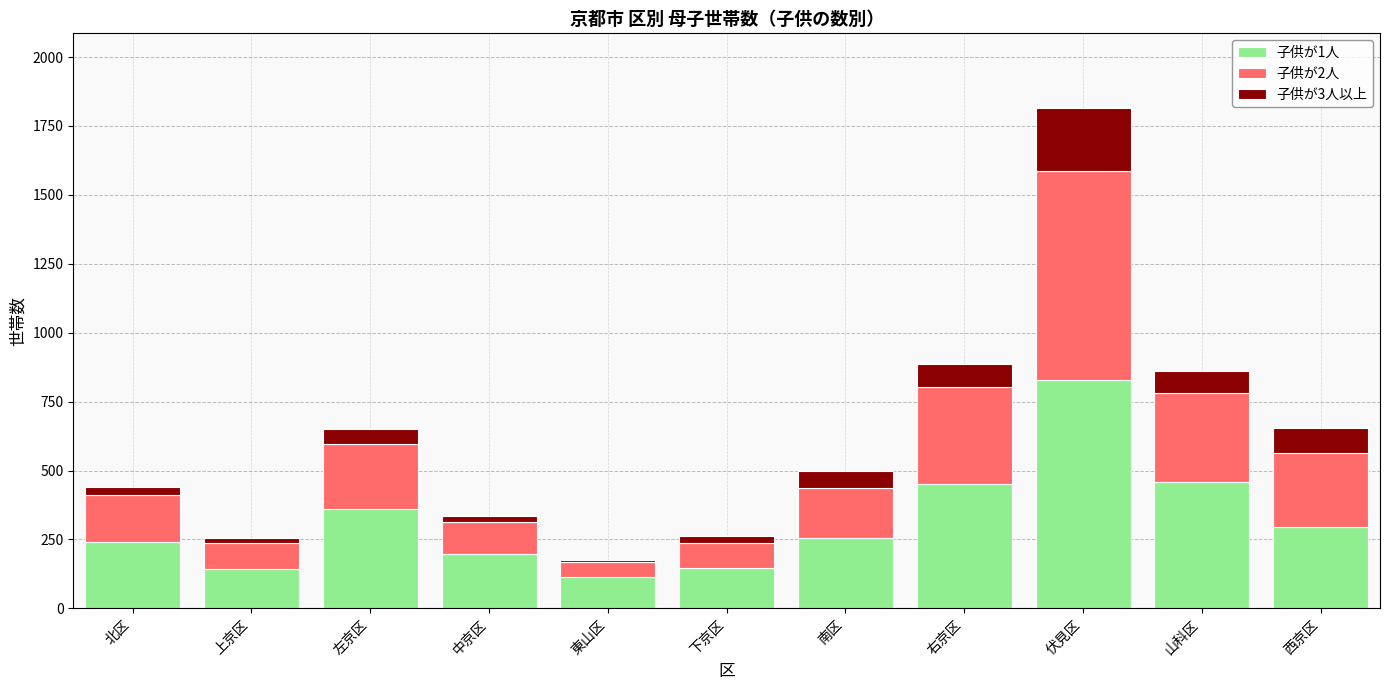

At which category is the sum across all series the highest?

伏見区